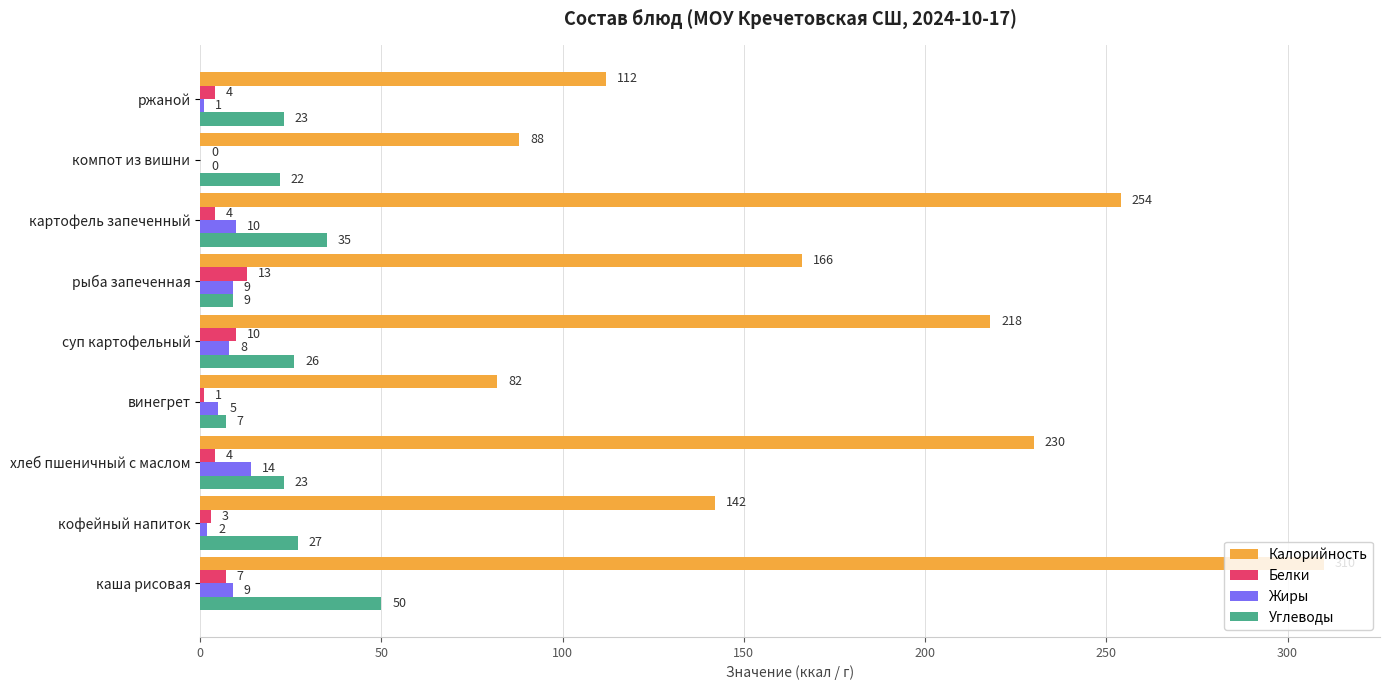

What is the approximate value of Углеводы at суп картофельный?

26